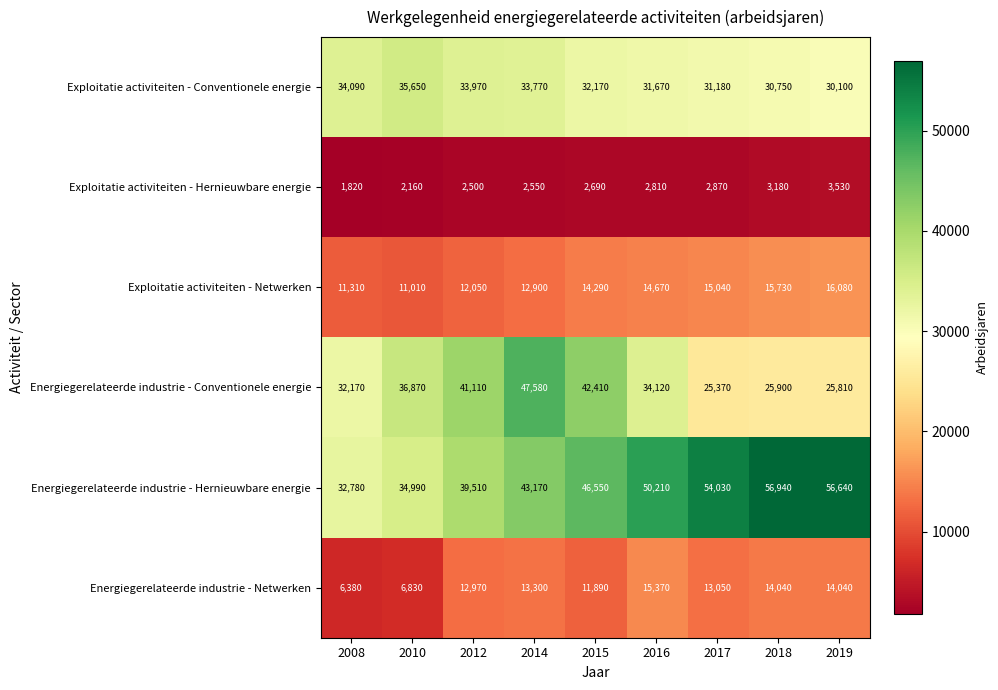

Which series has the widest spread of values?

Energiegerelateerde industrie - Hernieuwbare energie